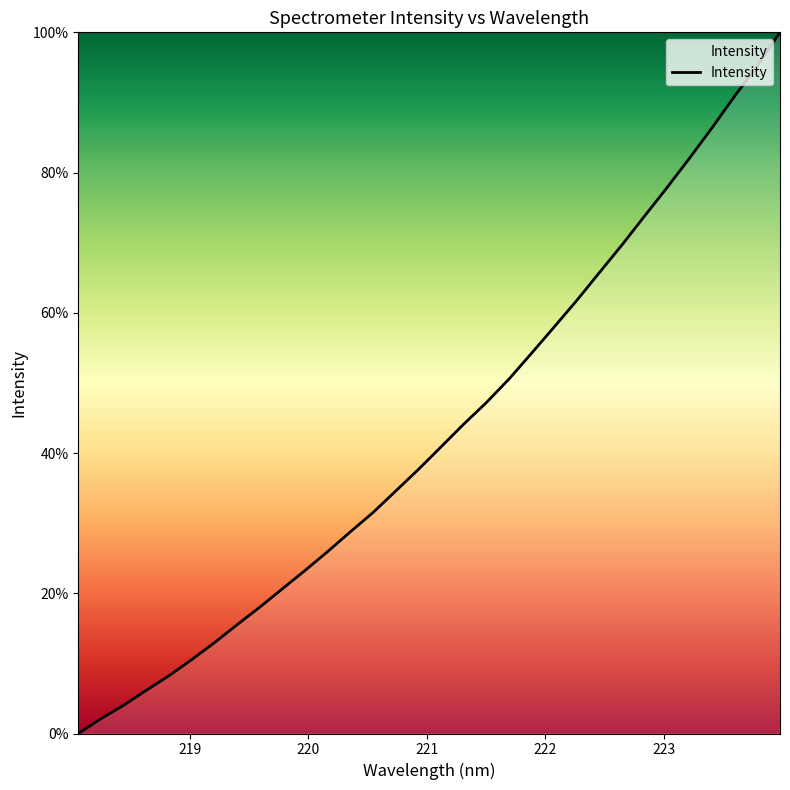

What is the difference between the maximum and minimum values?

100.0